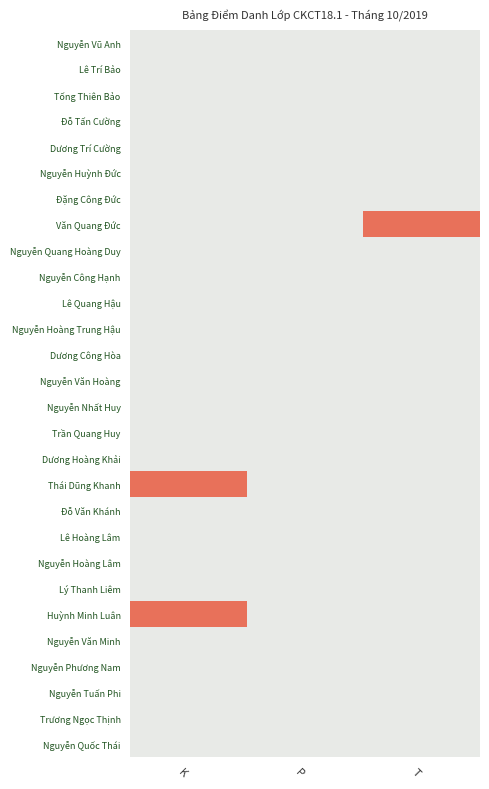

How many categories are shown in the chart?

3